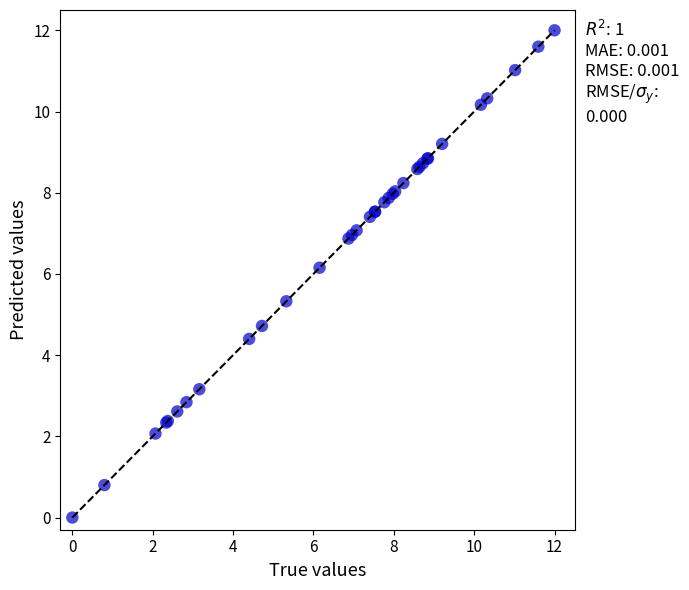

What Y value in the scatter plot is closest to 6?

6.2